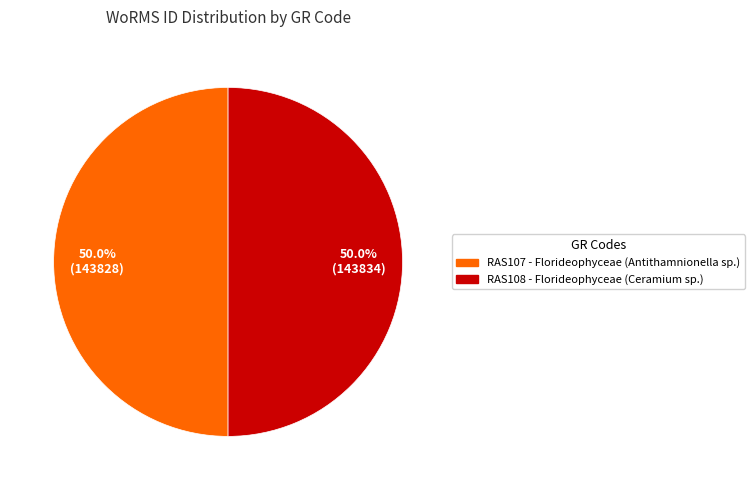

Do RAS108 - Florideophyceae (Ceramium sp.) and RAS107 - Florideophyceae (Antithamnionella sp.) together represent more than half of the pie?

Yes